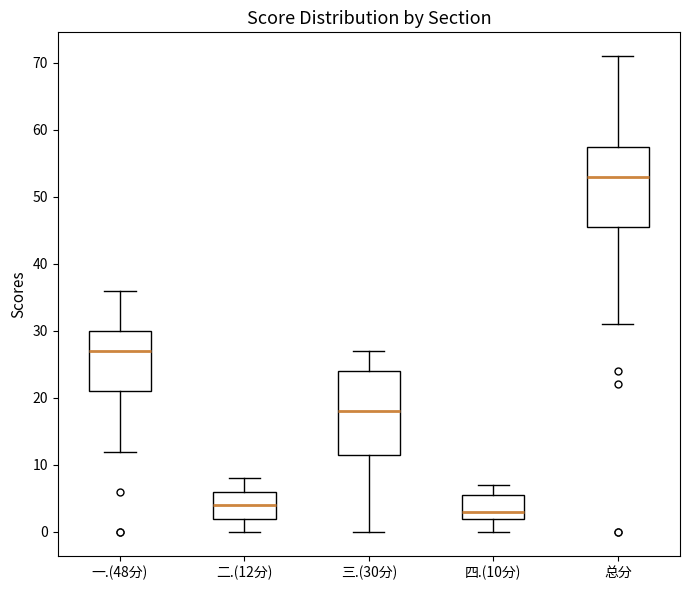

Reading left to right, read every box against the y-axis: the position of its median line, the range the box covers, and the ends of its whiskers. The values are not printed on the chart, so give them approximately, as read against the axis.

一.(48分): median 27, box 21 to 30, whiskers 12 to 36
二.(12分): median 4, box 2 to 6, whiskers 0 to 8
三.(30分): median 18, box 12 to 24, whiskers 0 to 27
四.(10分): median 3, box 2 to 6, whiskers 0 to 7
总分: median 53, box 46 to 58, whiskers 31 to 71